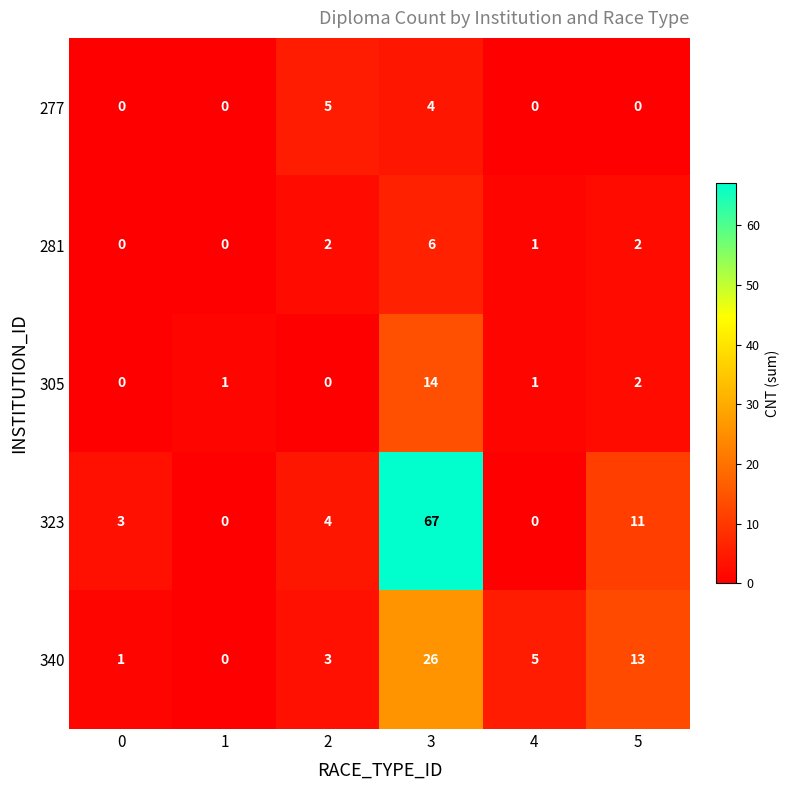

Which category has the highest value in the 305 series?

3